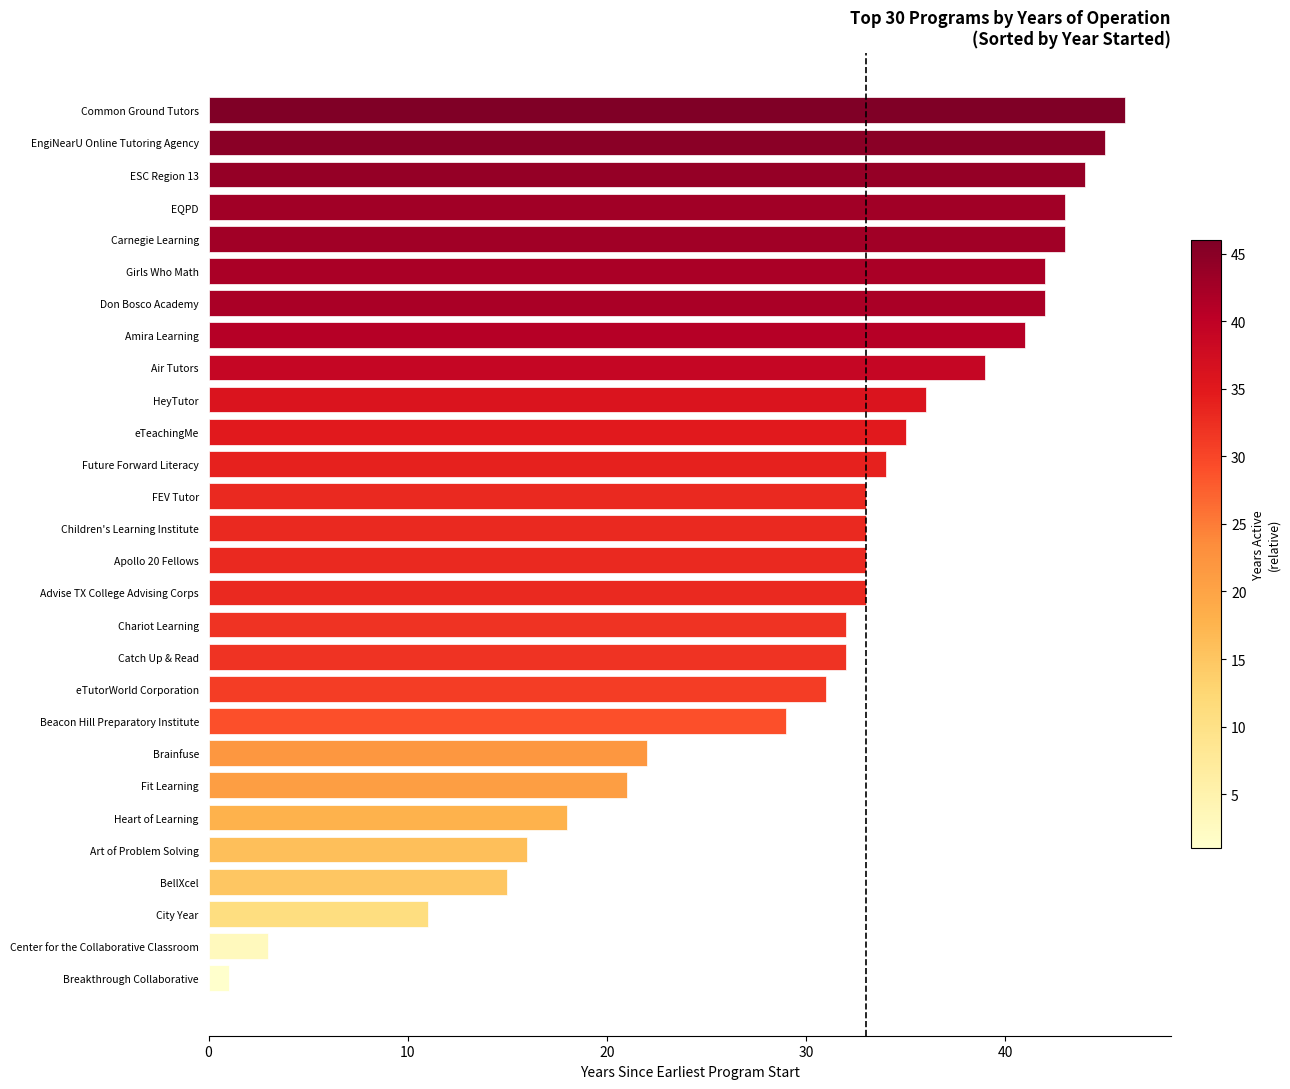

True or false: the data shows 43 at EQPD.

True